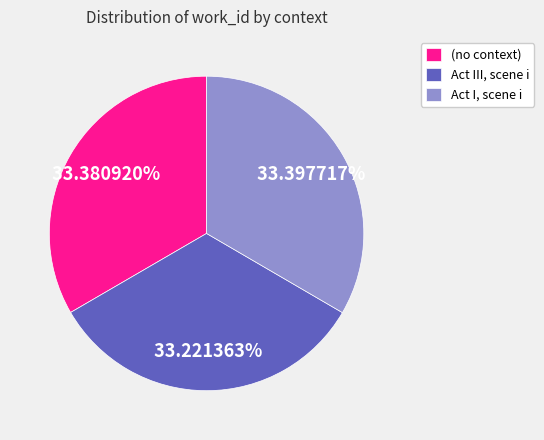

Is the sum of Act I, scene i and Act III, scene i greater than half?

Yes